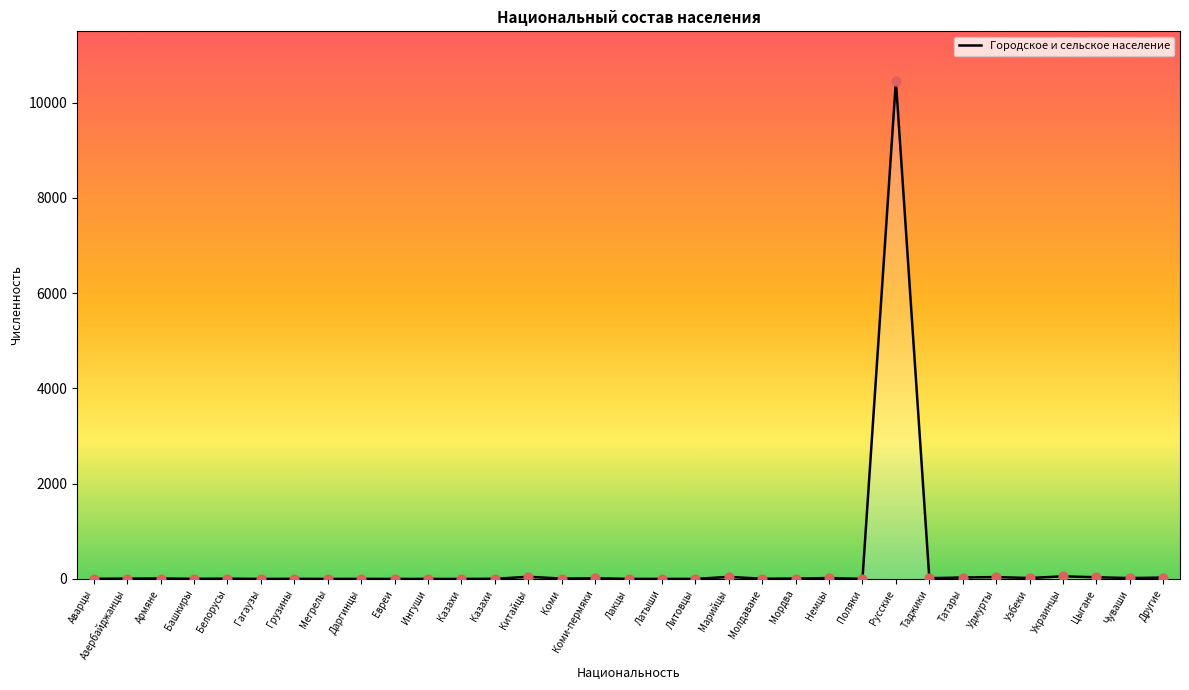

Is this an area chart (filled region under the line)?

Yes